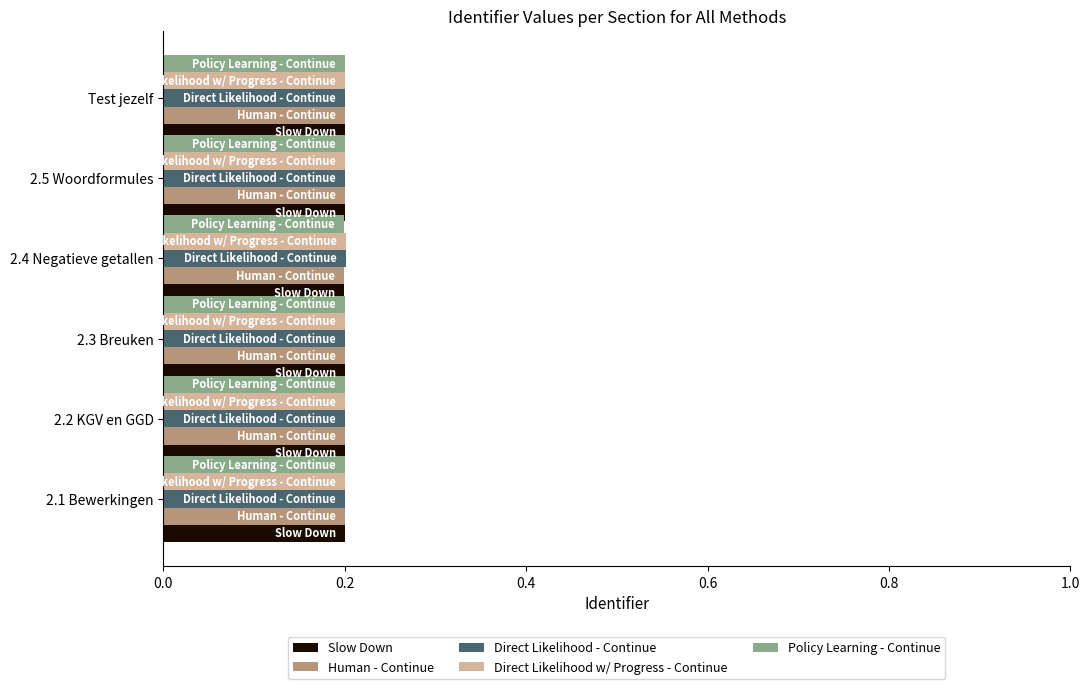

What are all the series names shown in the legend?

Slow Down, Human - Continue, Direct Likelihood - Continue, Direct Likelihood w/ Progress - Continue, Policy Learning - Continue